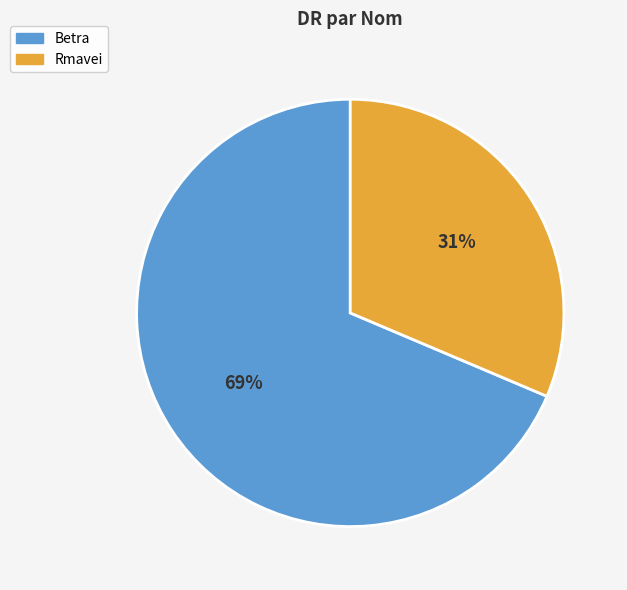

Which category has the smallest portion of the pie?

Rmavei